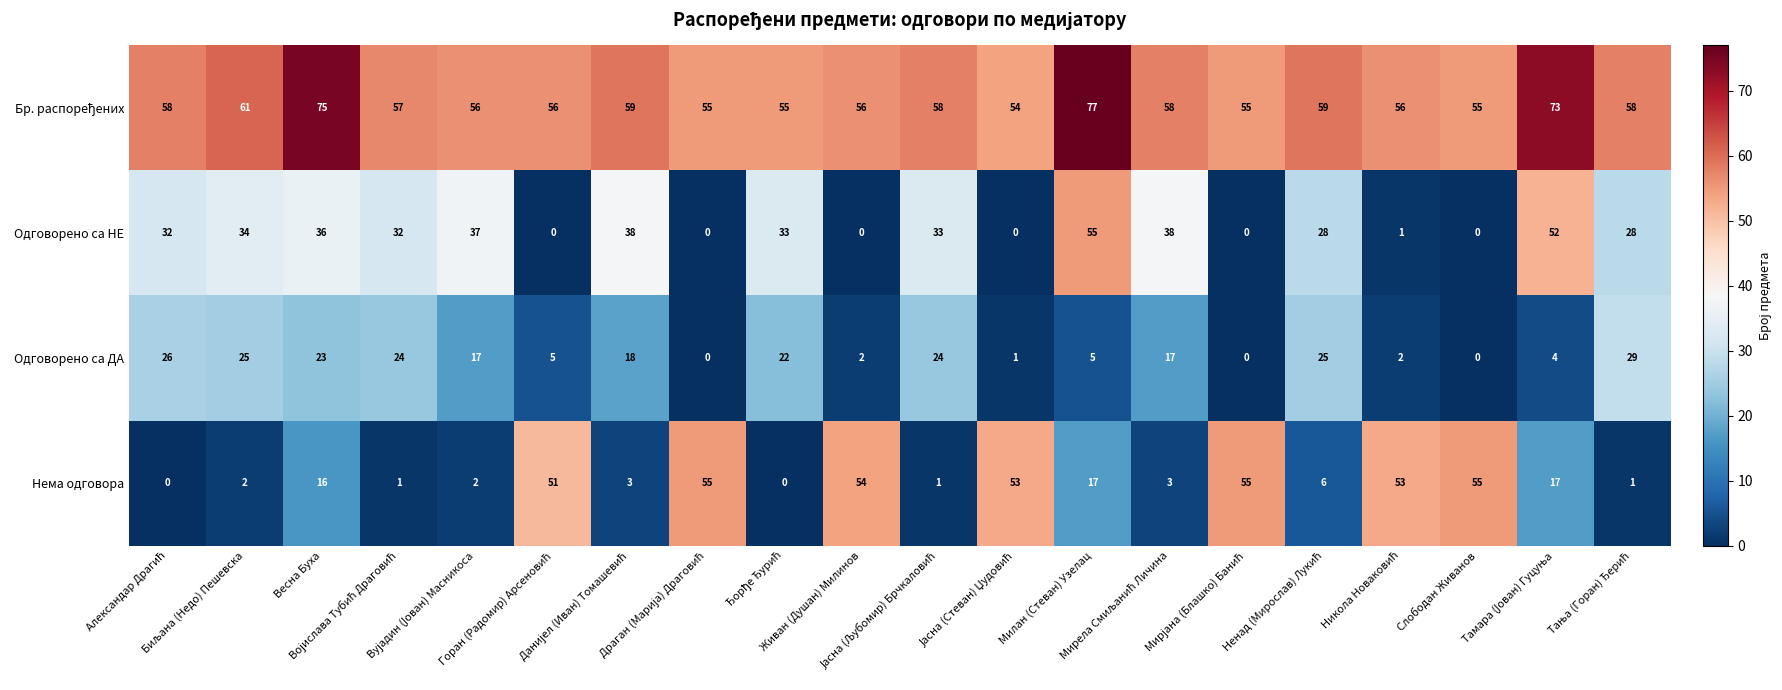

What is the difference between the maximum and minimum values in the Нема одговора series?

55